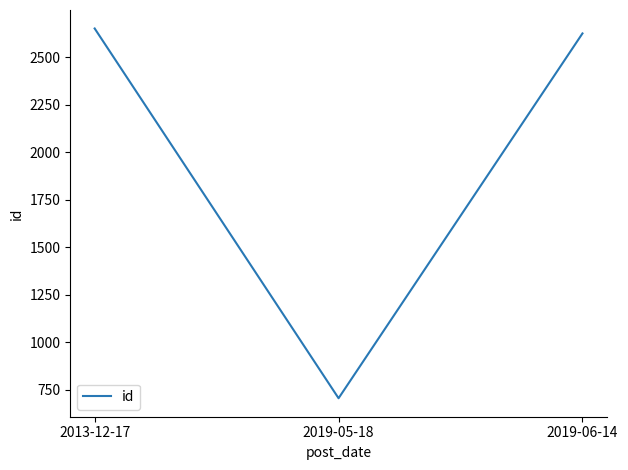

The chart shows a value of 3698 at 2019-06-14. True or false?

False